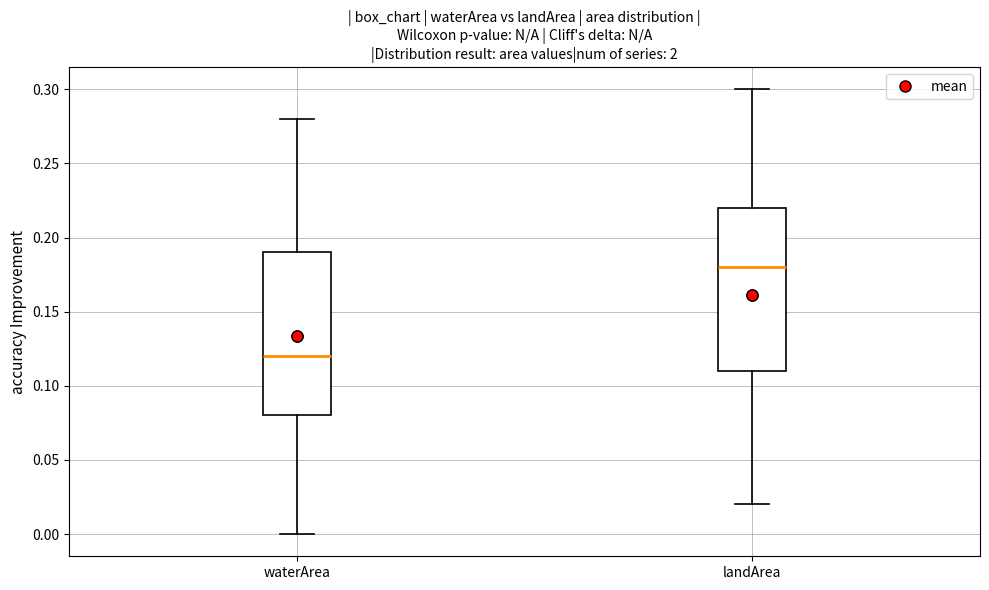

Reading left to right, transcribe this box plot: for each box, give where its median line is, the range the box spans, and where its two whiskers end, as read against the y-axis. The values are not printed on the chart, so give them approximately, as read against the axis.

waterArea: median 0.12, box 0.08 to 0.19, whiskers 0.00 to 0.28
landArea: median 0.18, box 0.11 to 0.22, whiskers 0.02 to 0.30